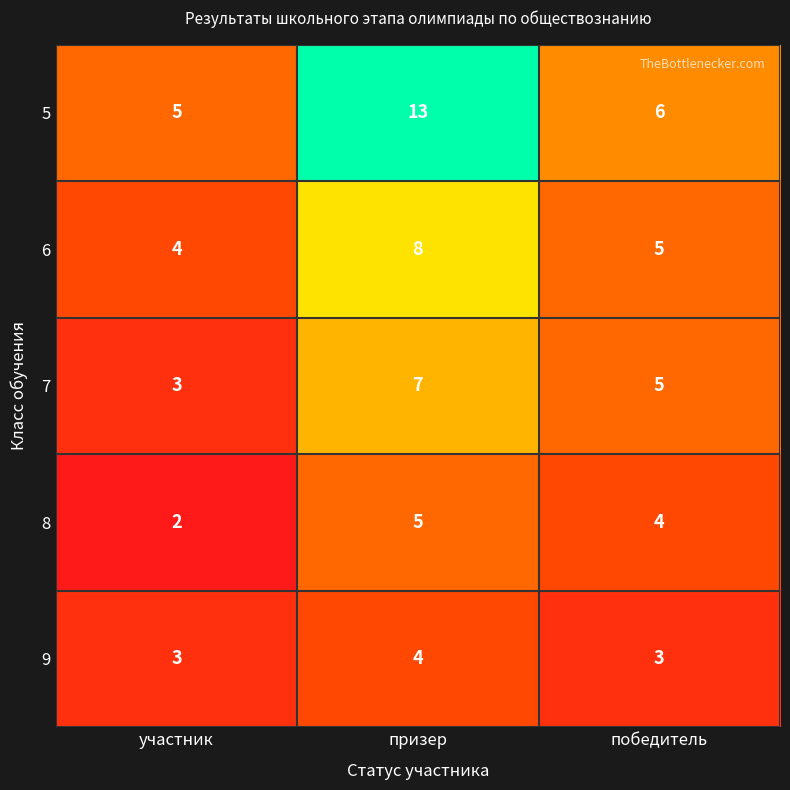

What is the sum of the 6 values at победитель and участник?

9